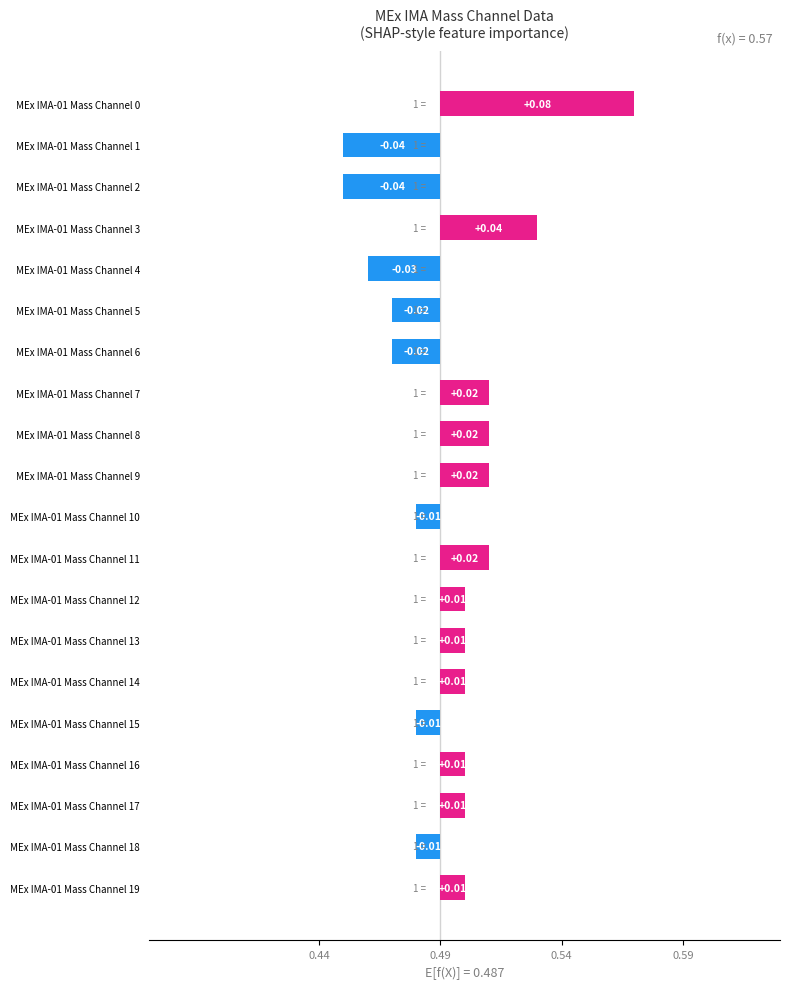

How many data points are less than 0?

8